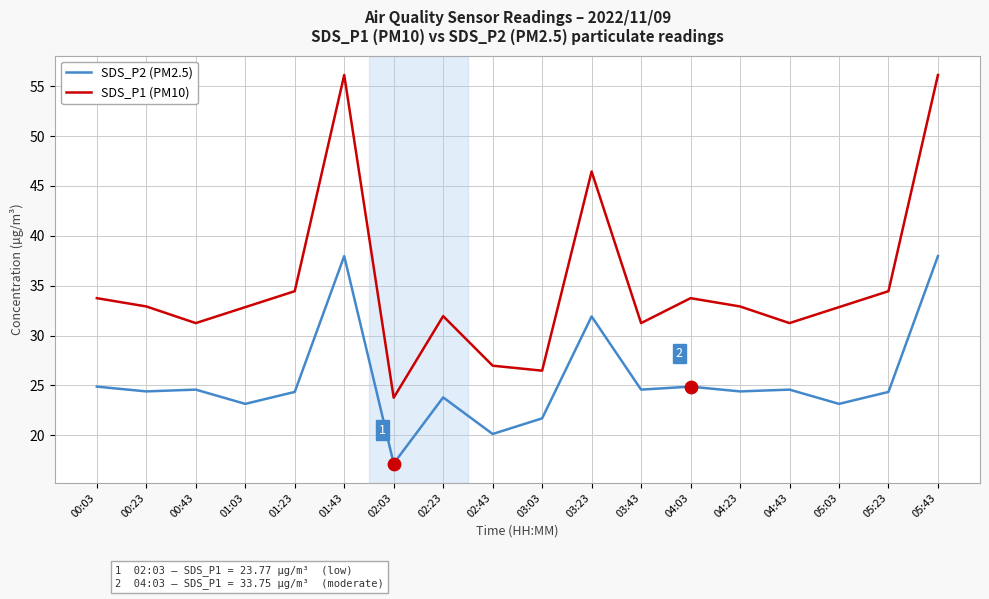

Which series has the largest total across all categories?

SDS_P1 (PM10)